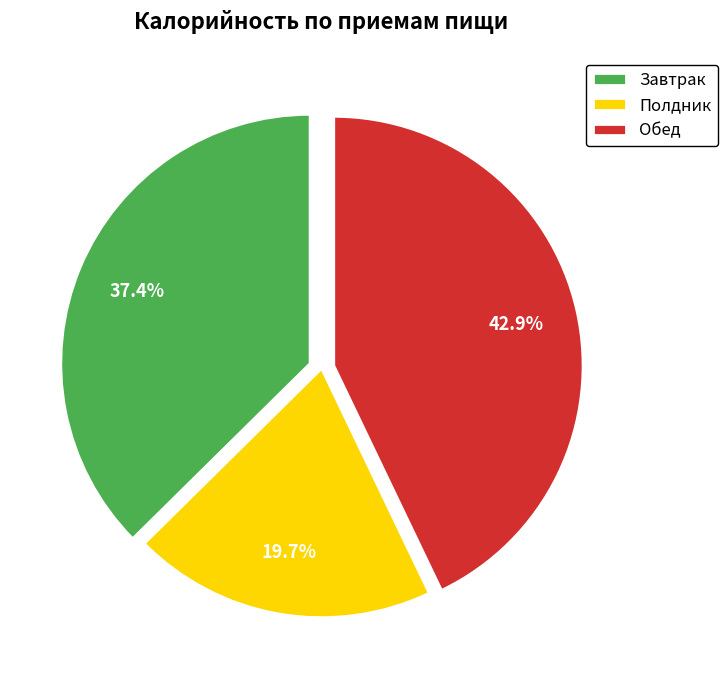

Is there any slice that represents more than half of the pie?

No